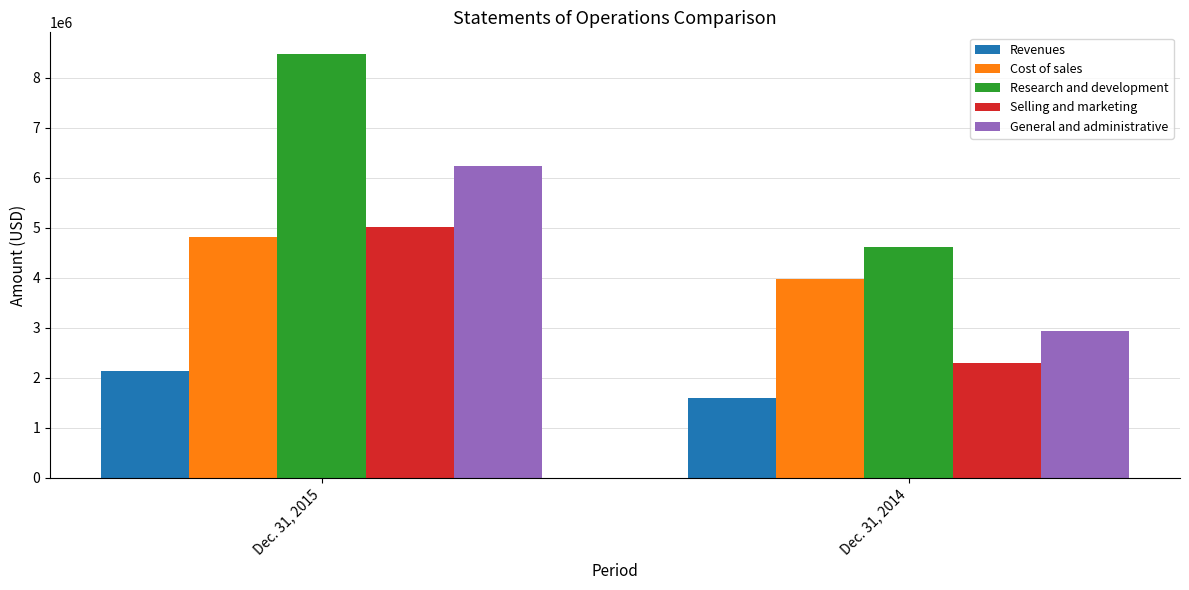

What is the value of the Selling and marketing bar at the 1st from the left?

5007320